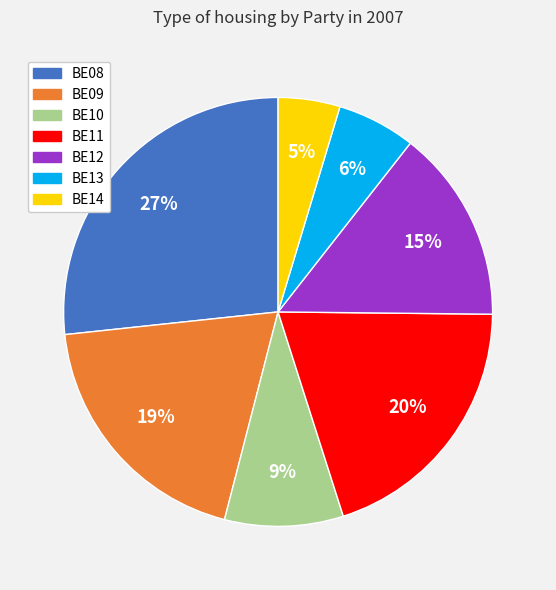

Is BE08 the majority of the pie?

No